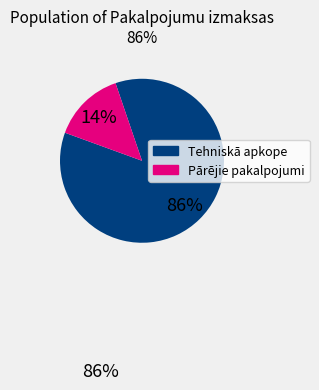

Does any single category account for the majority?

Yes